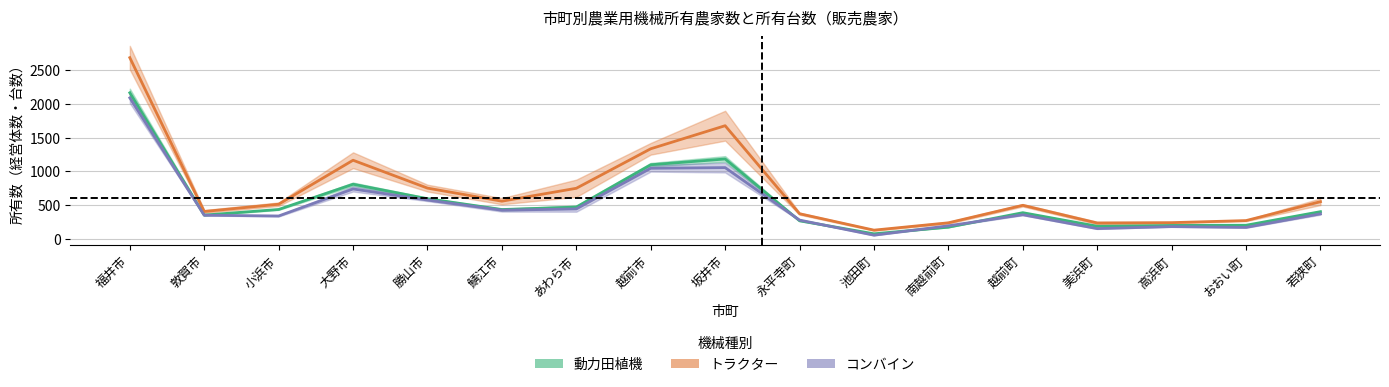

Between 坂井市 and おおい町, which is larger?

坂井市